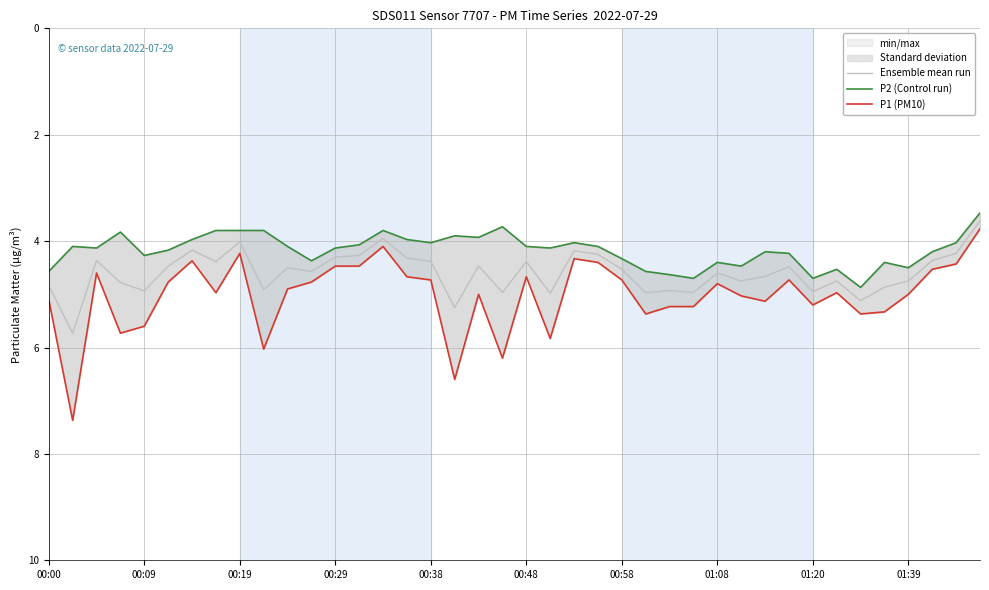

What is the highest value of the Ensemble mean run series?

5.7